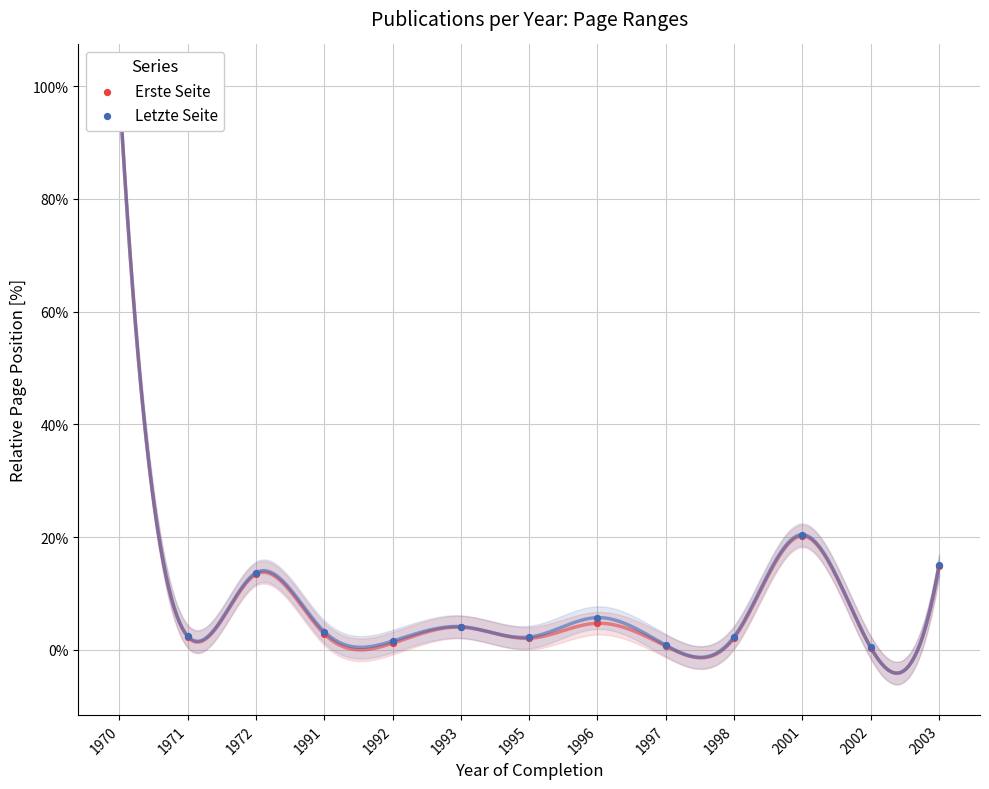

At which category is the sum across all series the highest?

1970